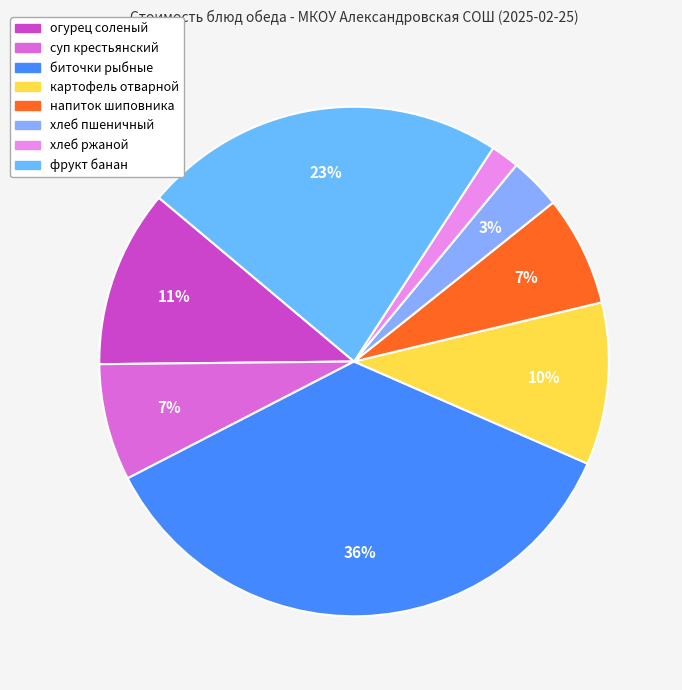

To the nearest percent, what is the combined percentage of биточки рыбные and хлеб пшеничный?

39%